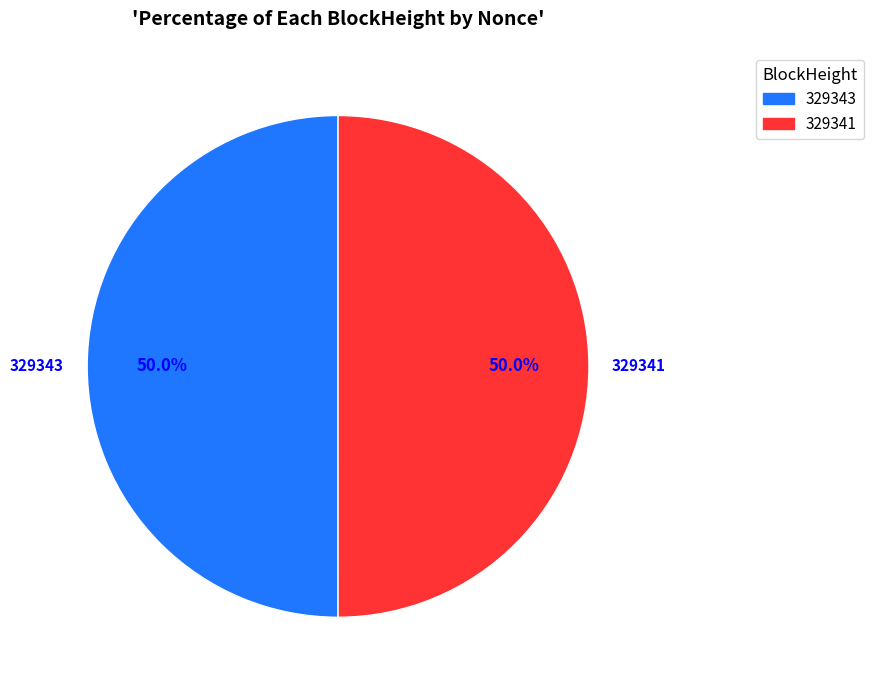

What is the ratio of the value at 329341 to the value at 329343?

1.0